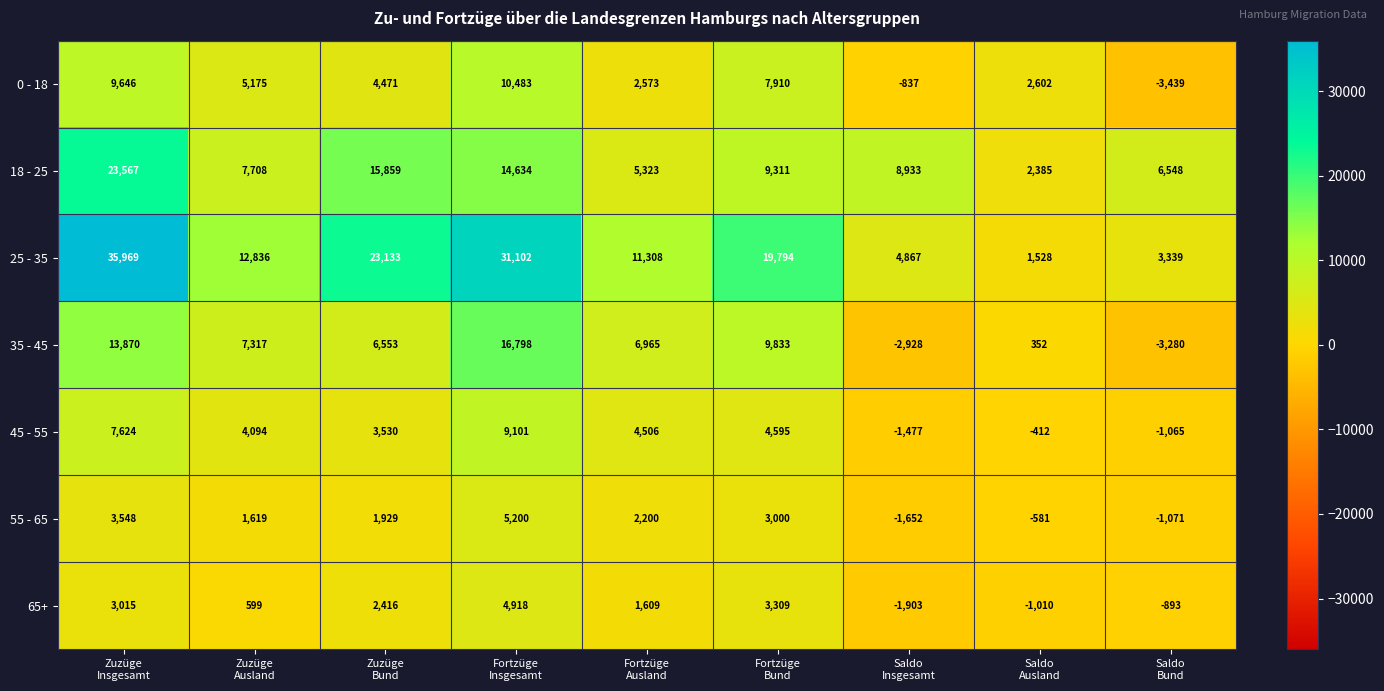

Count the number of data series in this chart.

7